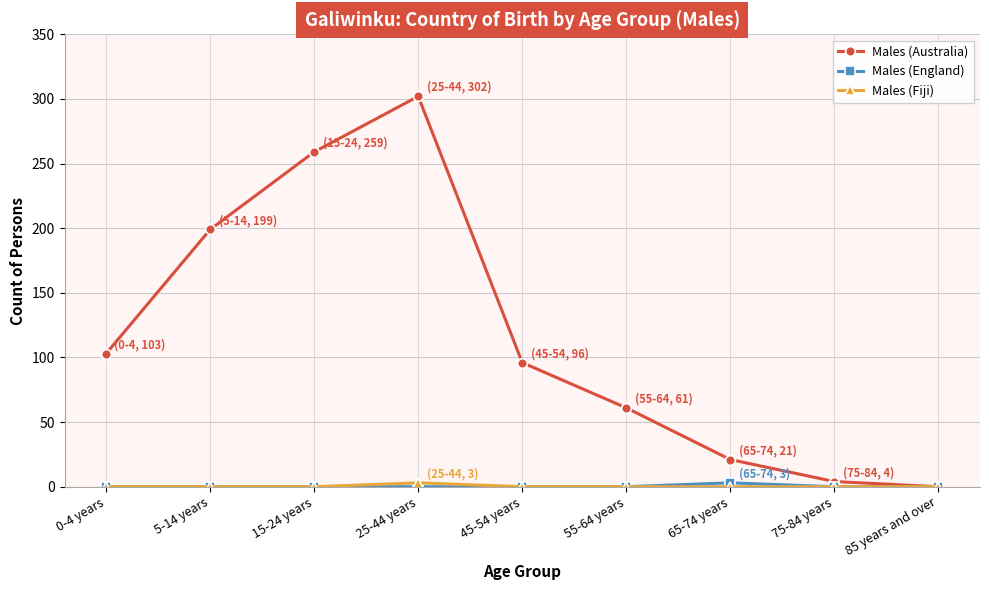

Which series changed the most between 0-4 years and 85 years and over?

Males (Australia)